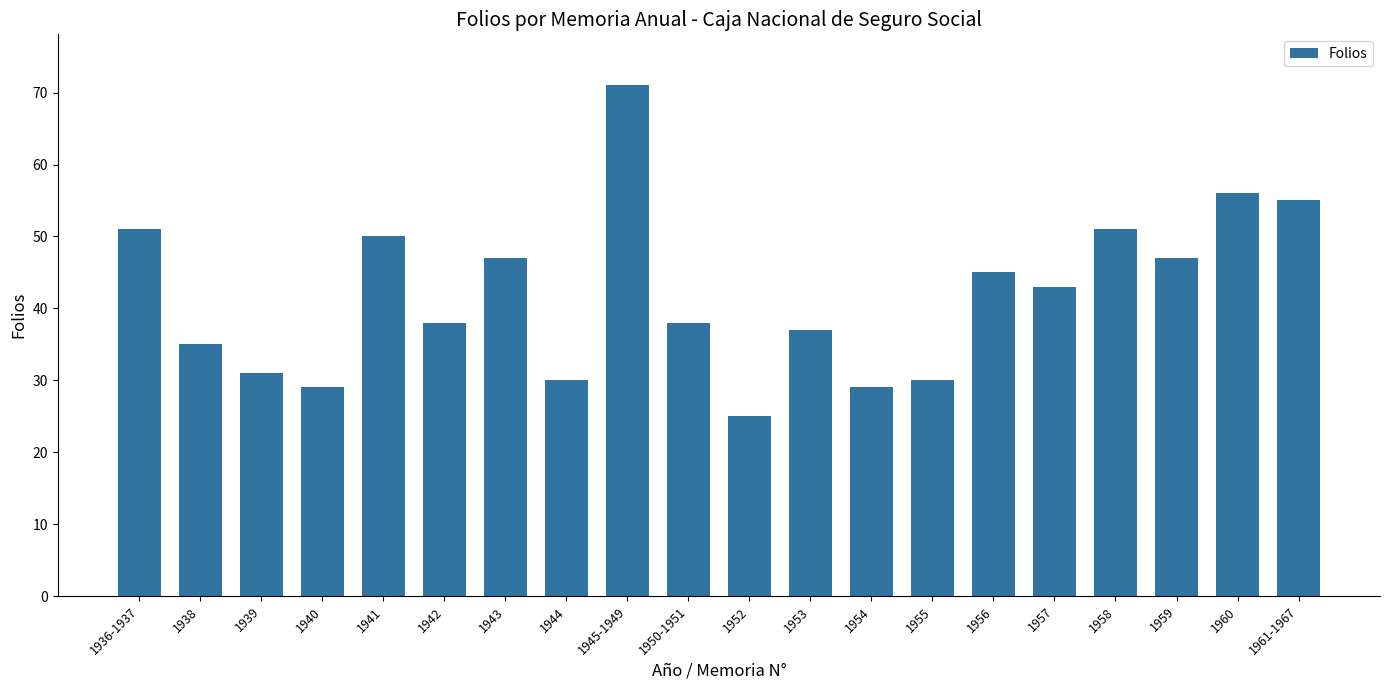

What is the sum of the values at 1953 and 1940?

66